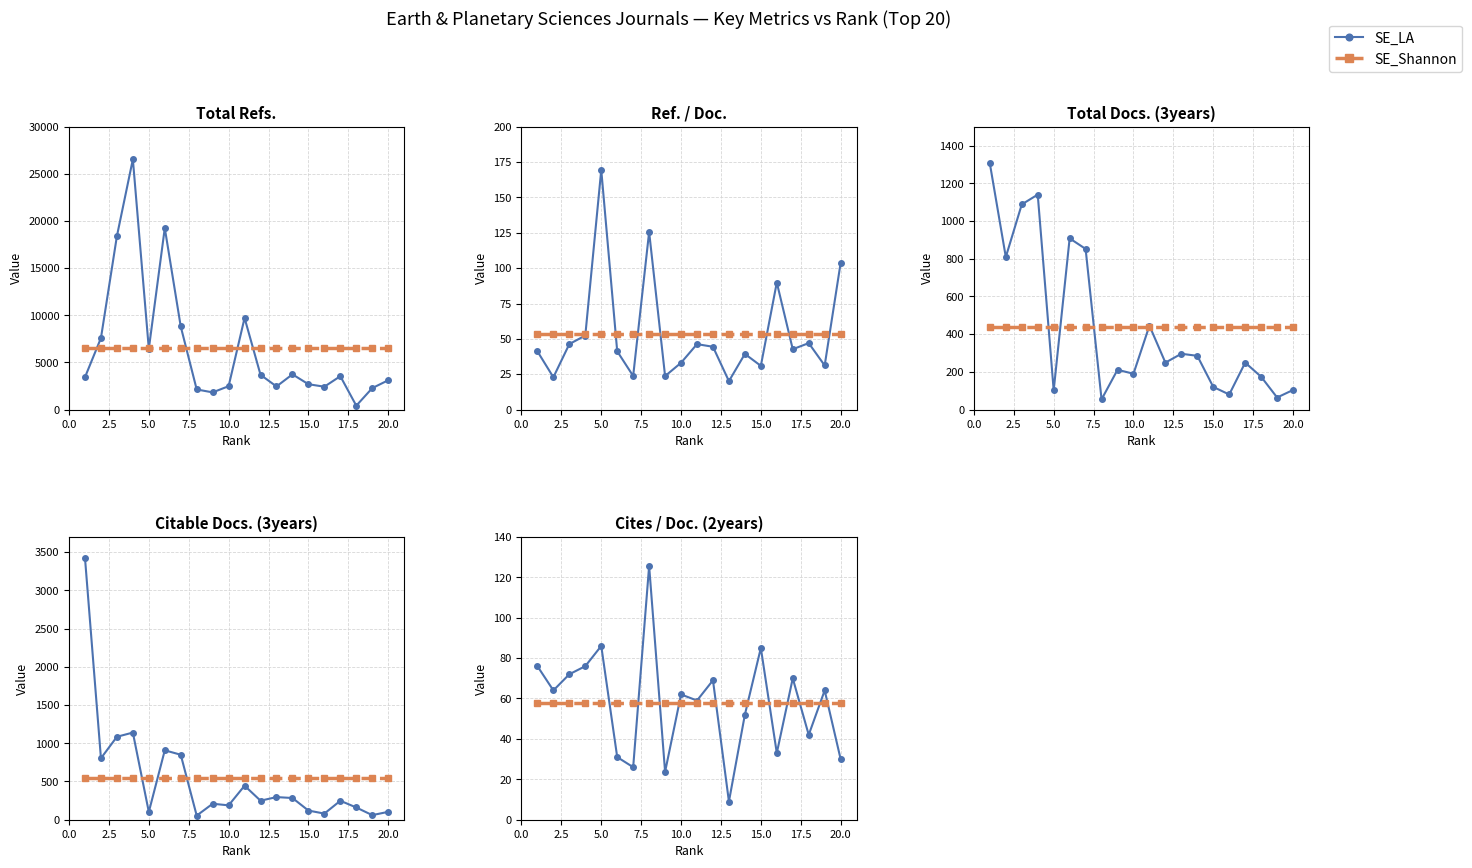

True or false: SE_Shannon and SE_LA intersect in this chart.

True